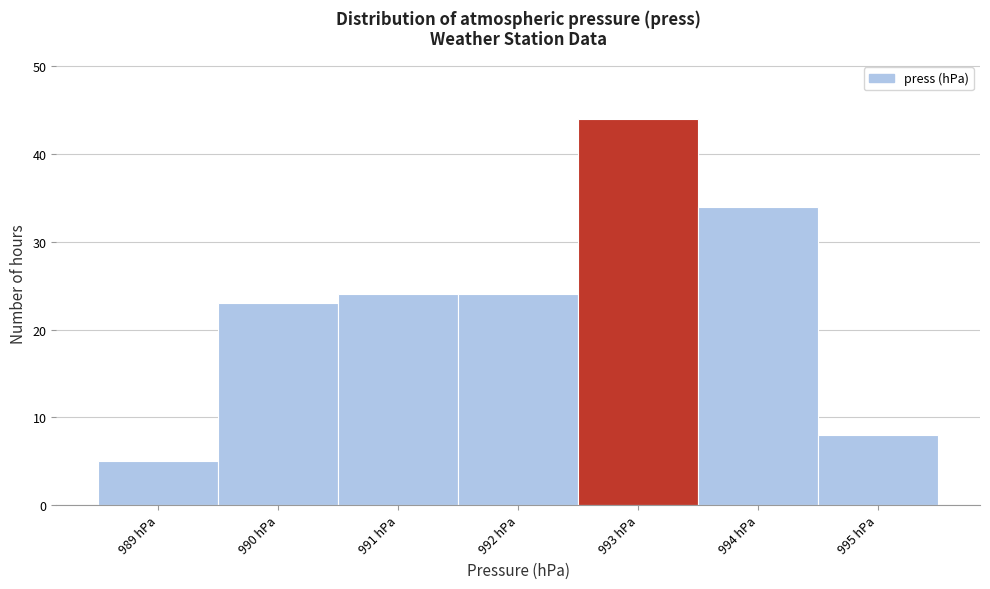

Reading left to right, list every bar in this chart as the range it spans on the x-axis followed by its height. The values are not printed on the chart, so give them approximately, as read against the axis.

988.5 to 989.5: 5
989.5 to 990.5: 23
990.5 to 991.5: 24
991.5 to 992.5: 24
992.5 to 993.5: 44
993.5 to 994.5: 34
994.5 to 995.5: 8